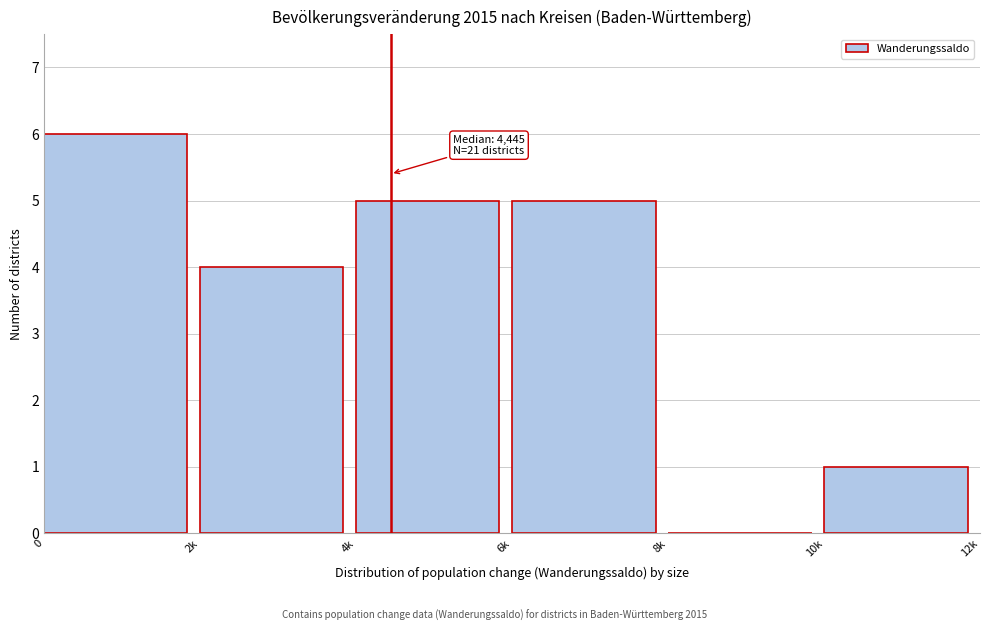

Reading right to left, what are all the values shown in this chart?

10k=1	8k=0	6k=5	4k=5	2k=4	0=6